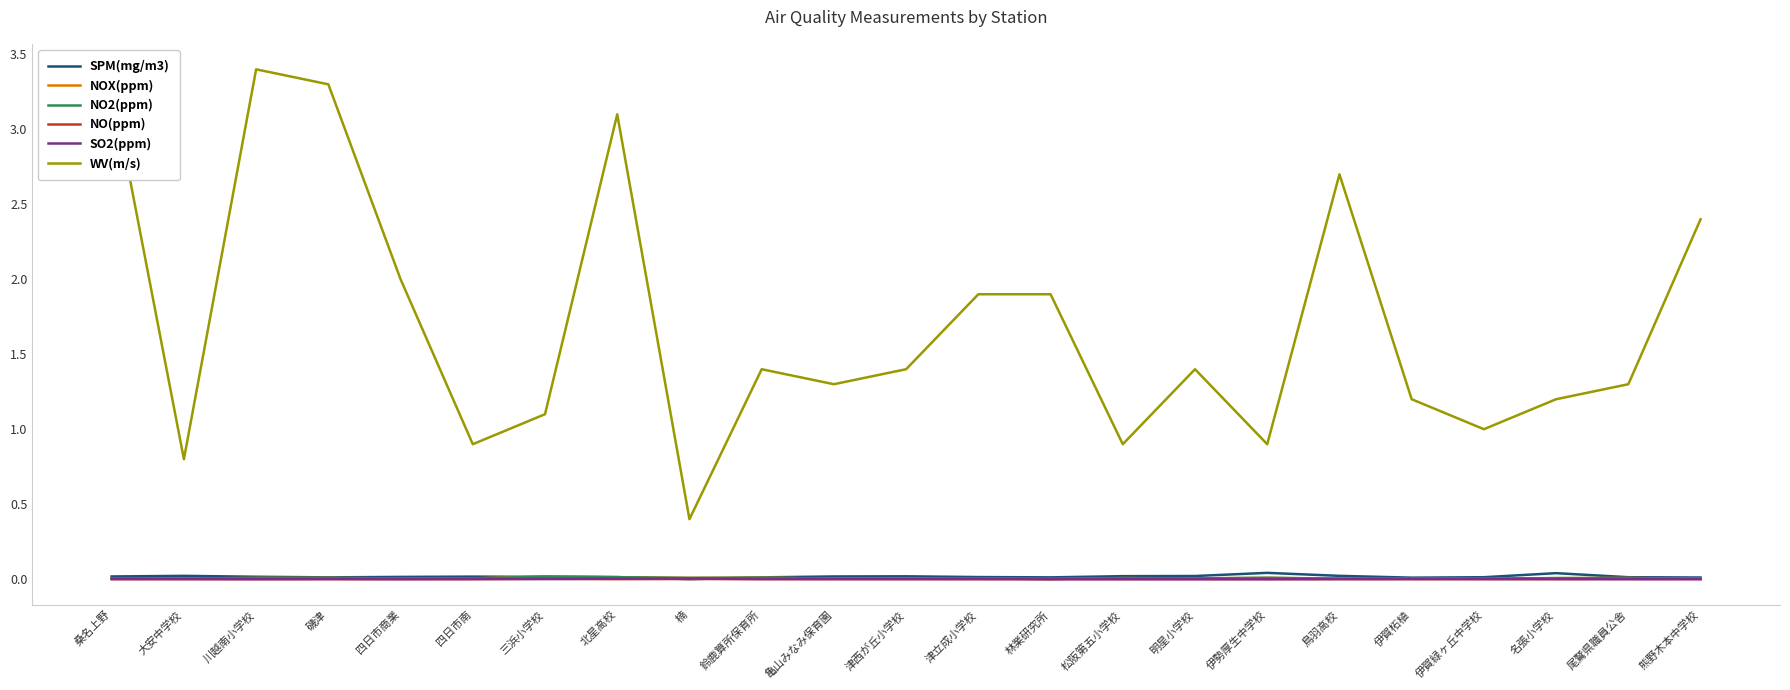

What position from the left is 津立成小学校?

13